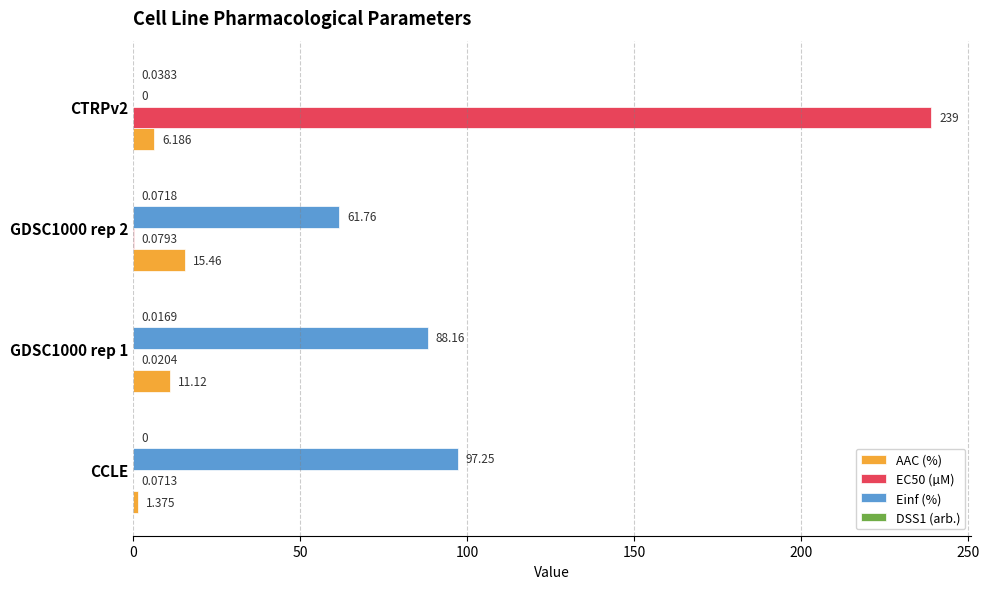

Is the value of Einf (%) at GDSC1000 rep 1 greater than the value of AAC (%) at CCLE?

Yes